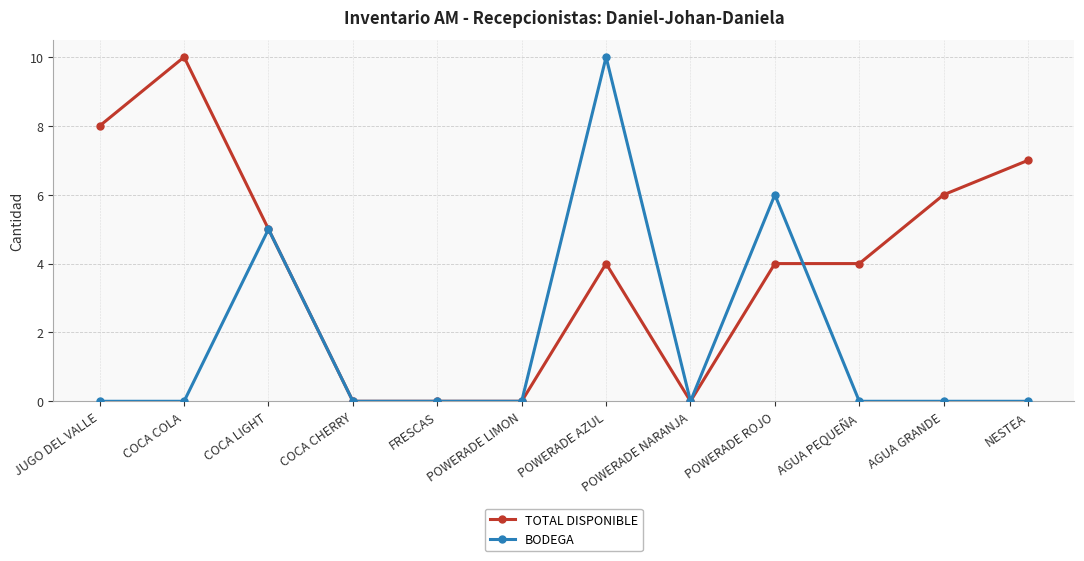

At which category is the sum across all series the highest?

POWERADE AZUL